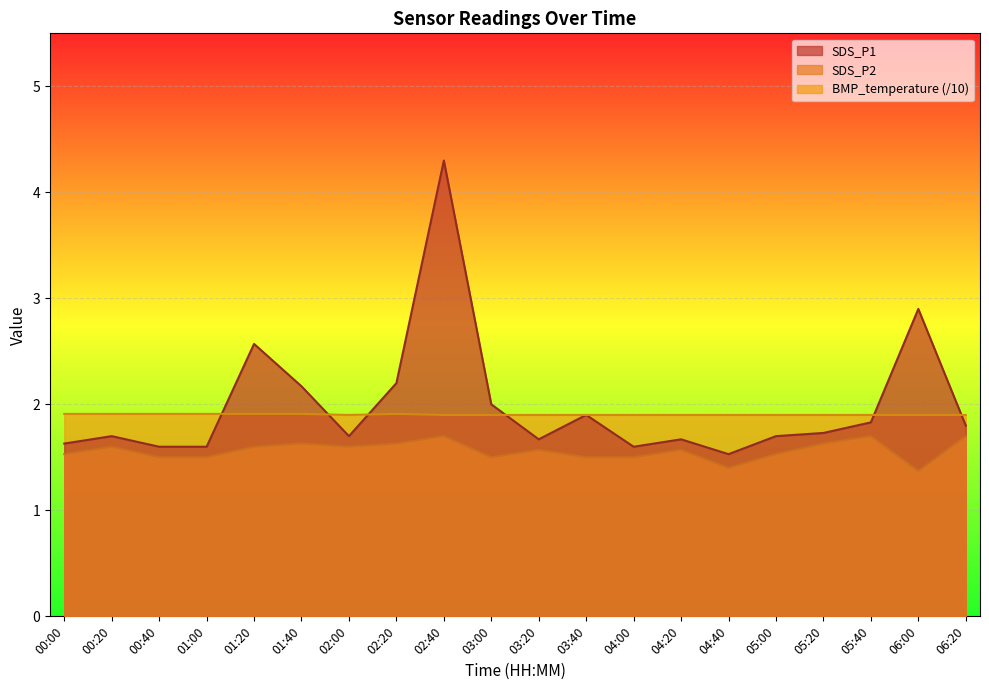

What is the difference between the maximum and minimum values in the SDS_P1 series?

2.8